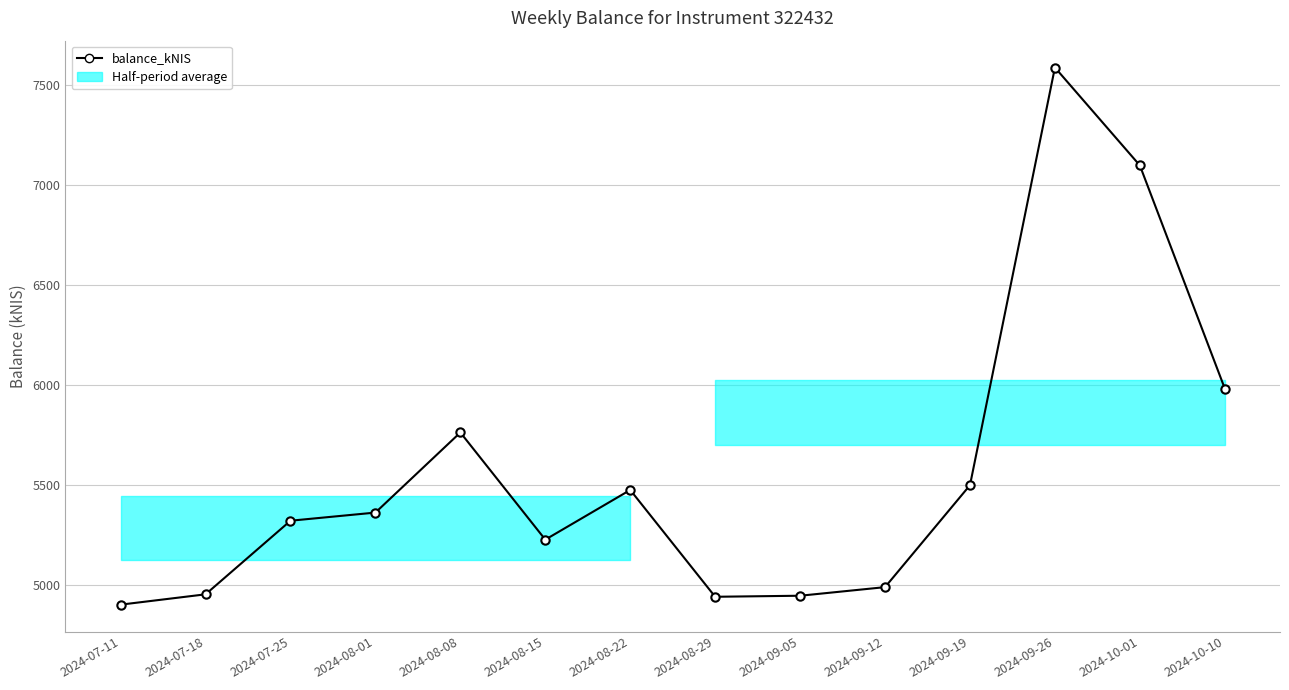

How many lines are shown in the chart?

1